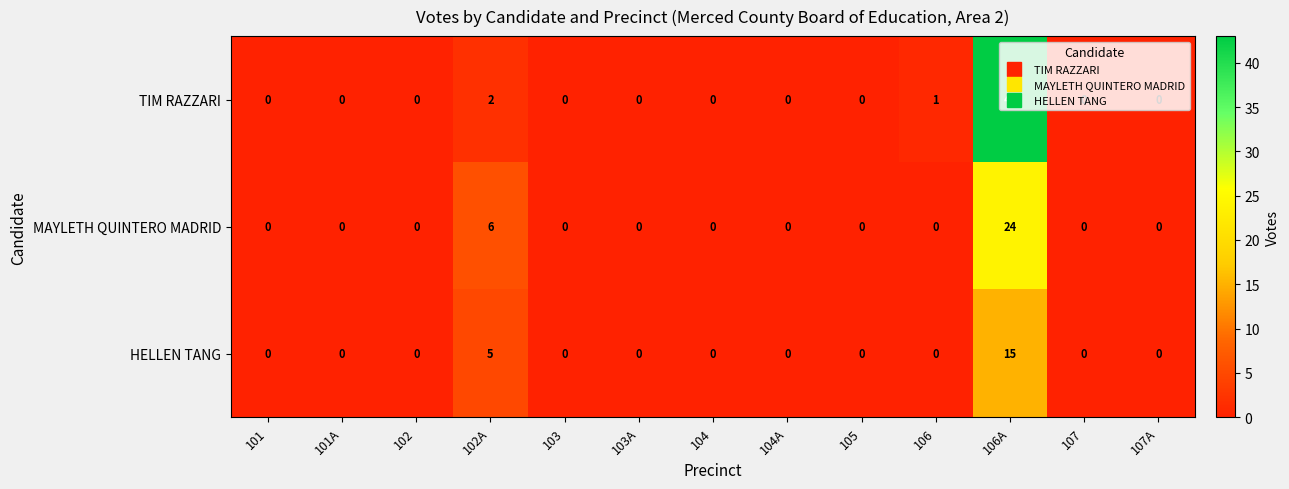

List the series in order of their peak value, highest first.

TIM RAZZARI, MAYLETH QUINTERO MADRID, HELLEN TANG